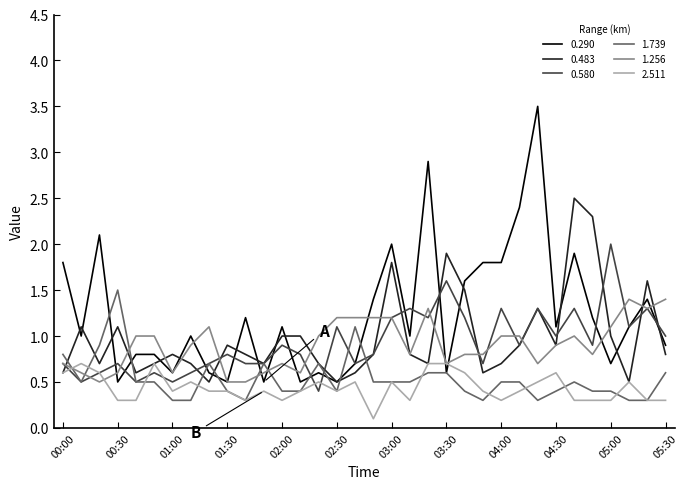

Which series ends up on top after the final intersection of 2.511 and 0.290?

0.290